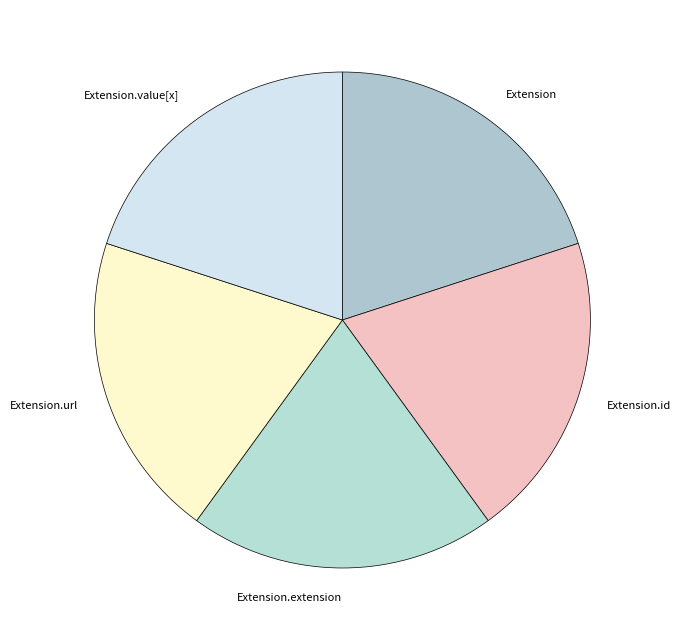

Is it true that Extension.url is 20% of the pie?

True